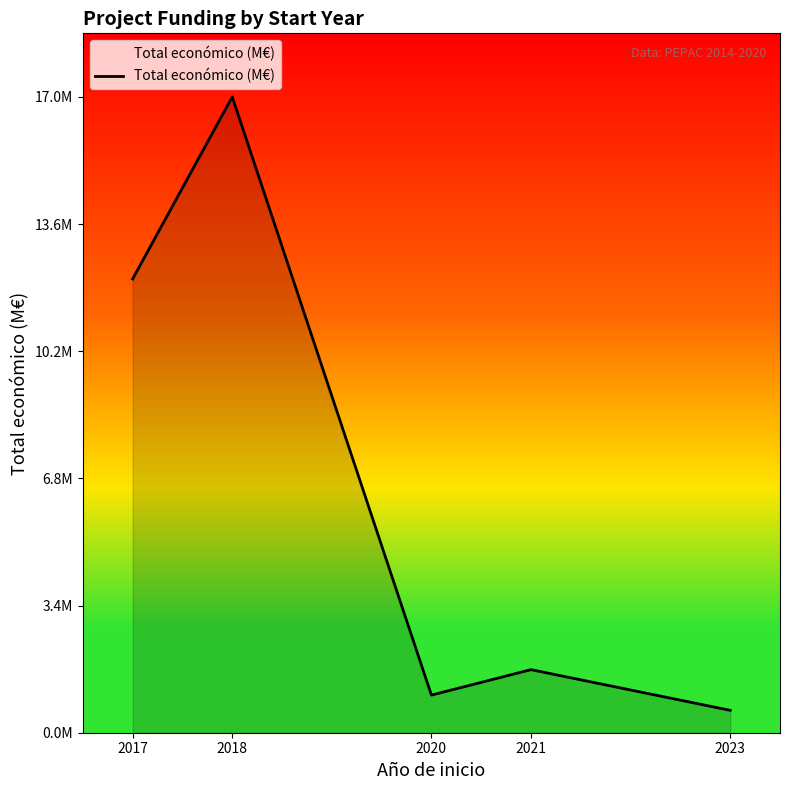

Is this an area chart (filled region under the line)?

Yes